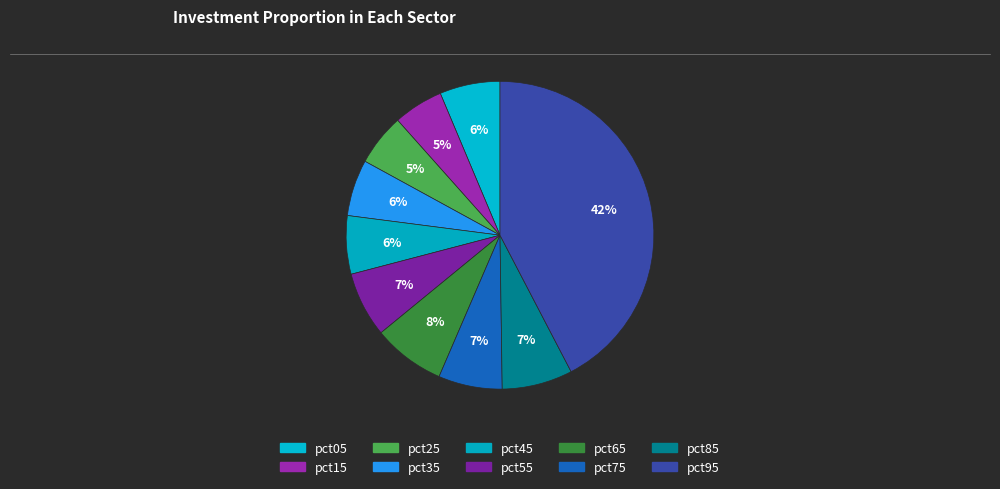

What is the smallest slice in the pie chart?

pct15